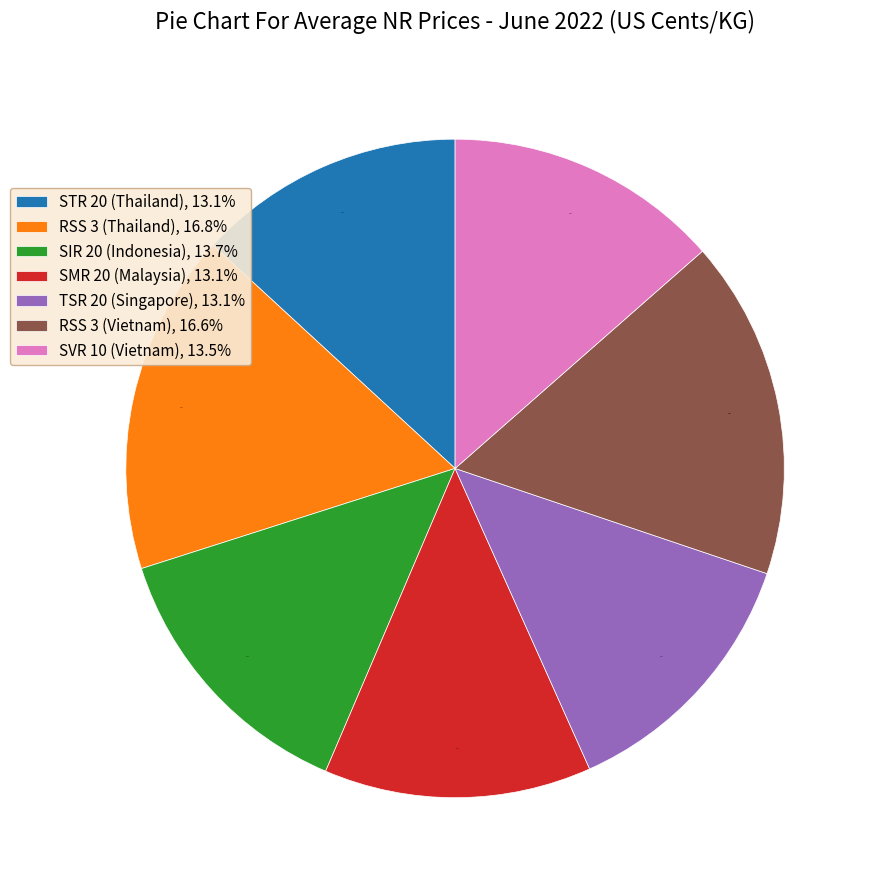

What percentage is the STR 20 (Thailand) slice, to the nearest percent?

13%